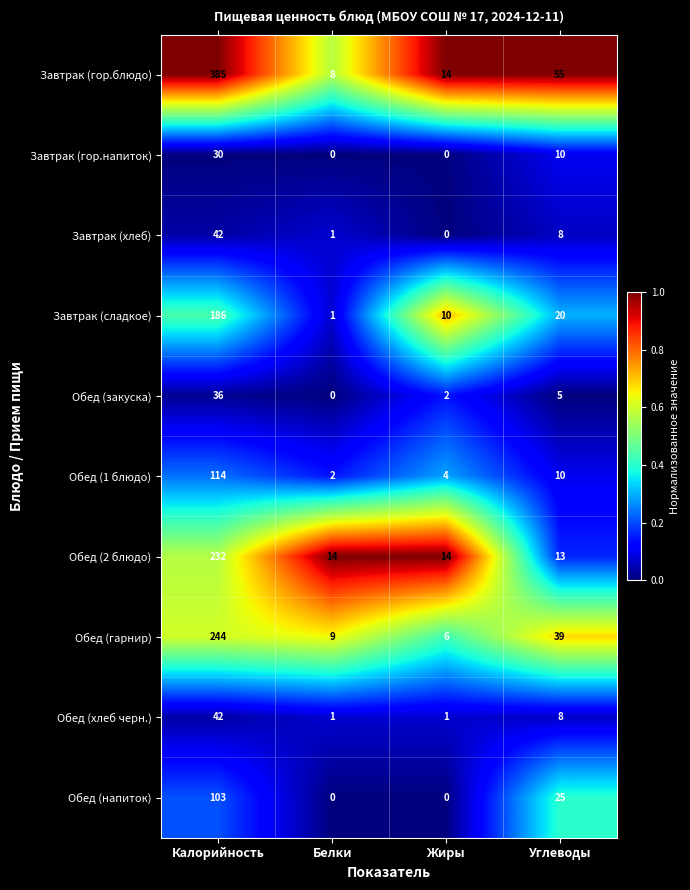

How many data points does each series have?

4